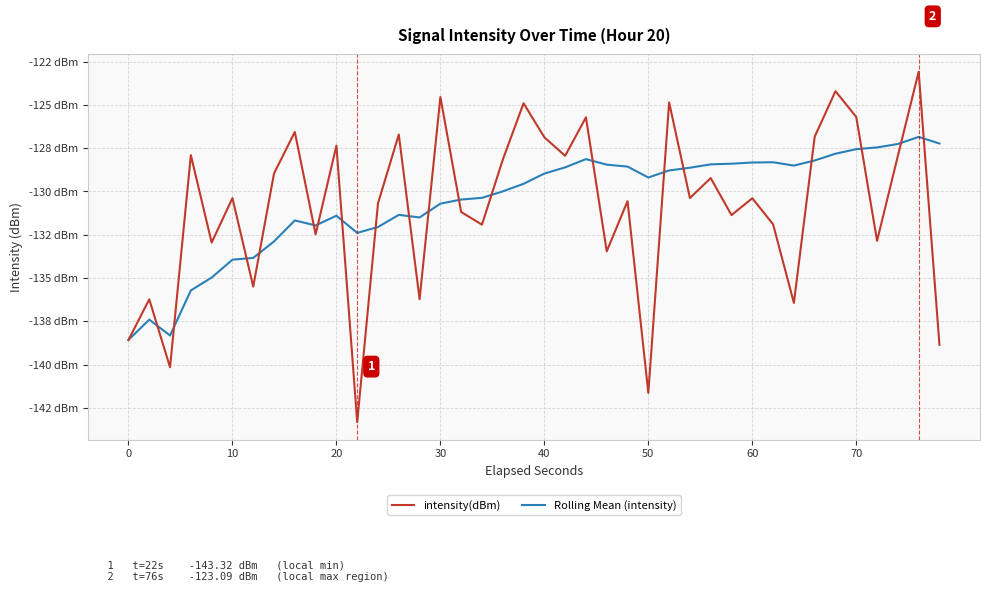

Does the chart have visible grid lines?

Yes